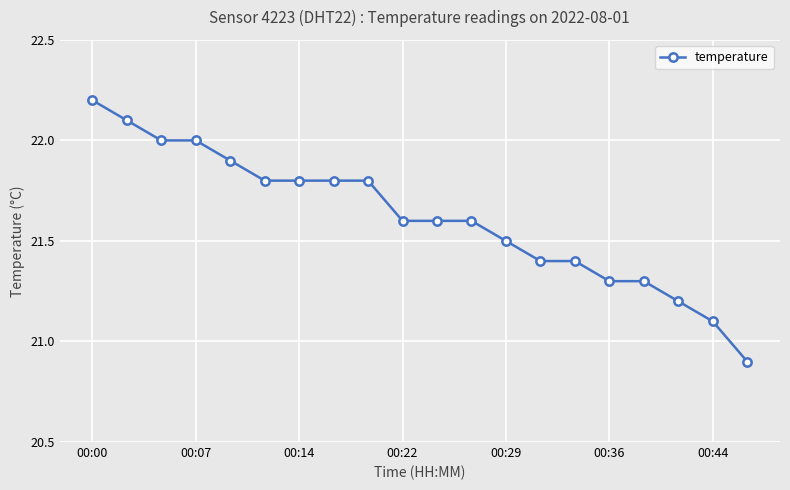

Does the chart display data point markers on the line(s)?

Yes